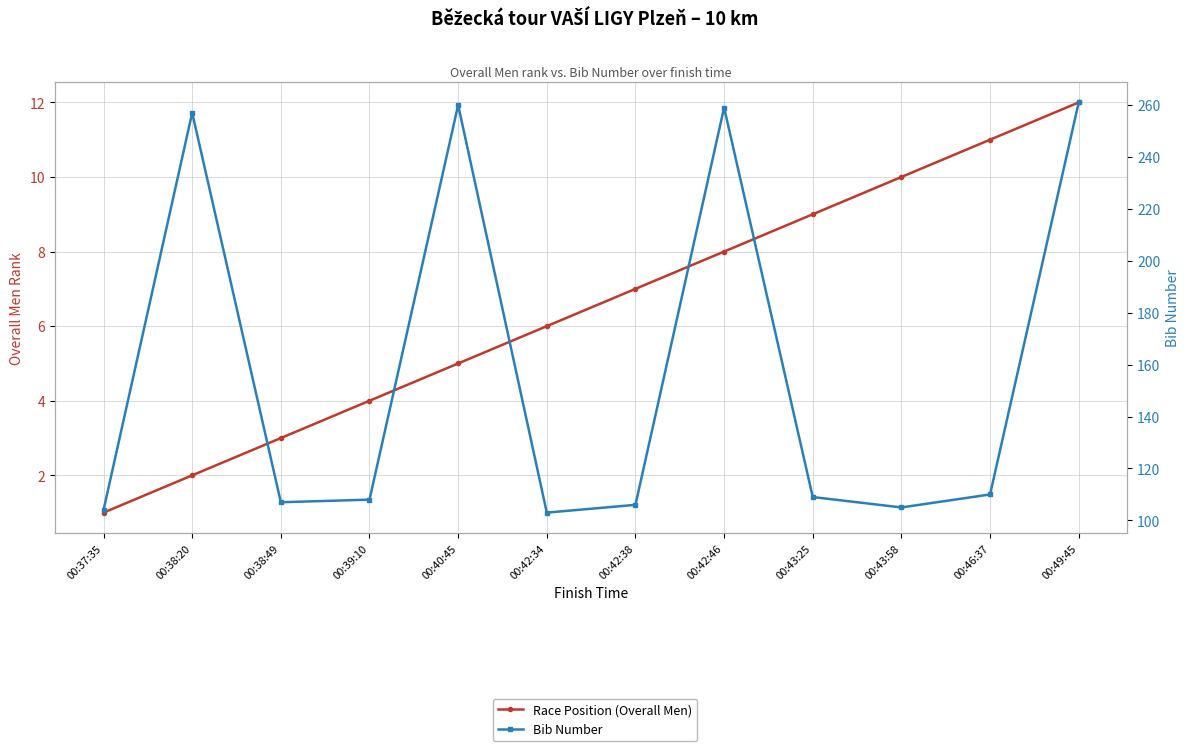

How many data points in Bib Number are above 109?

5